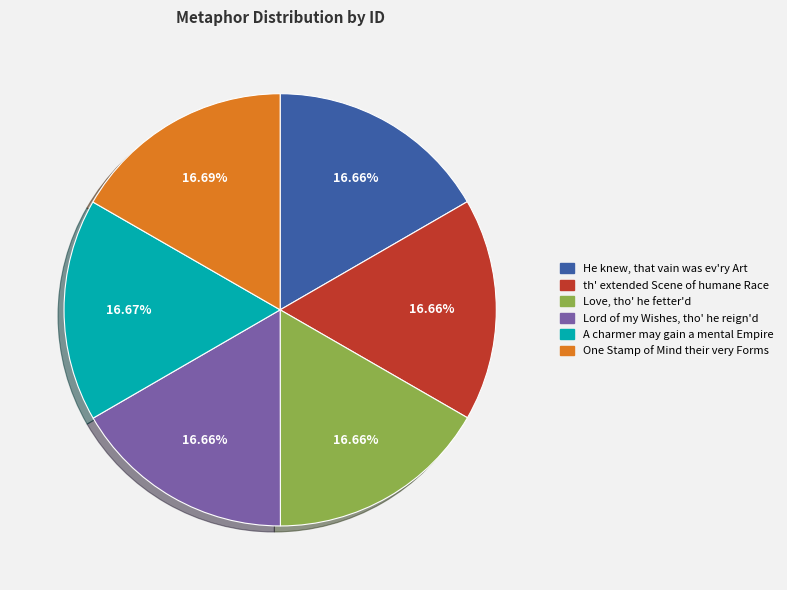

True or false: One Stamp of Mind their very Forms accounts for 10% of the total.

False